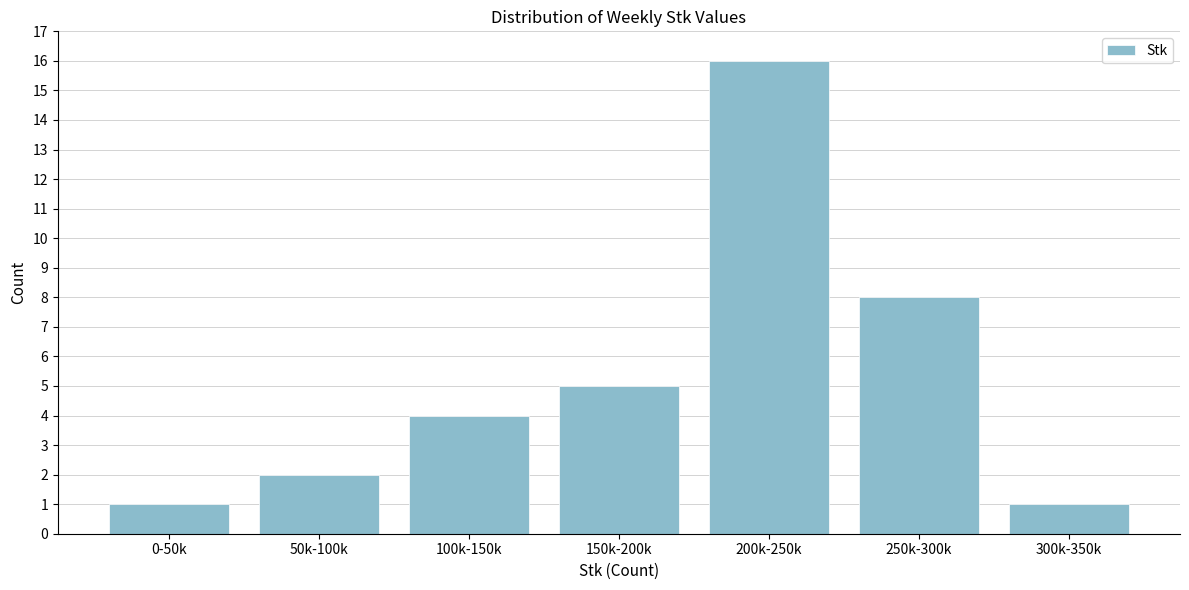

Reading left to right, list all the values displayed in this chart.

1	2	4	5	16	8	1